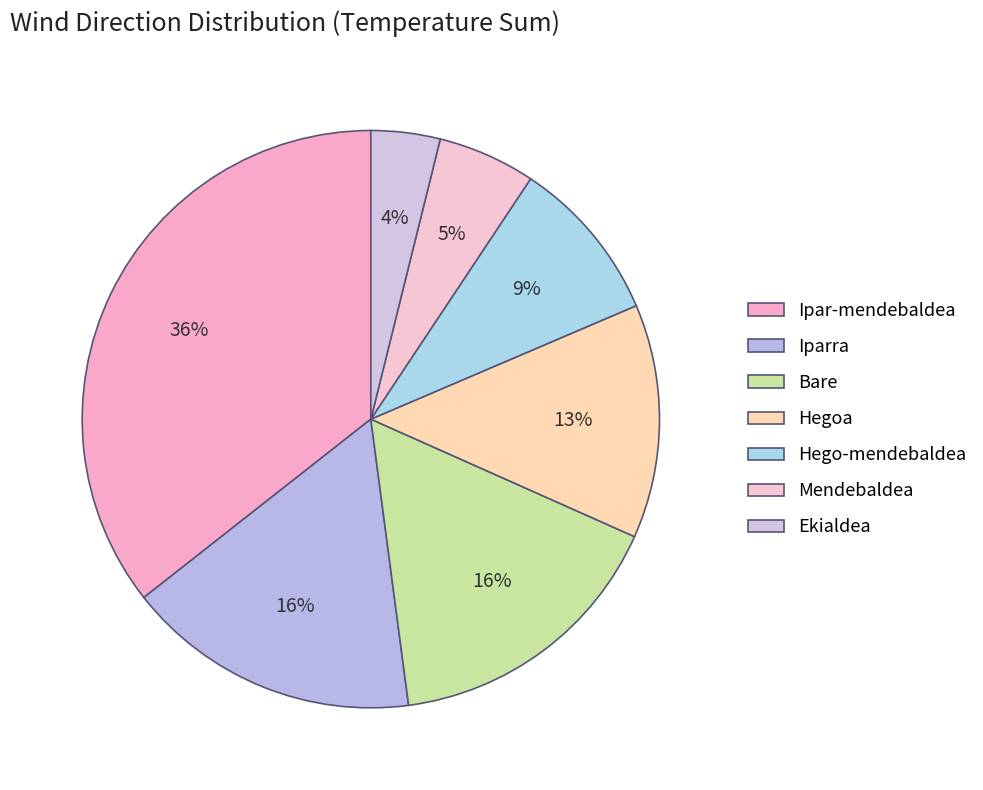

Count the number of slices in the pie.

7